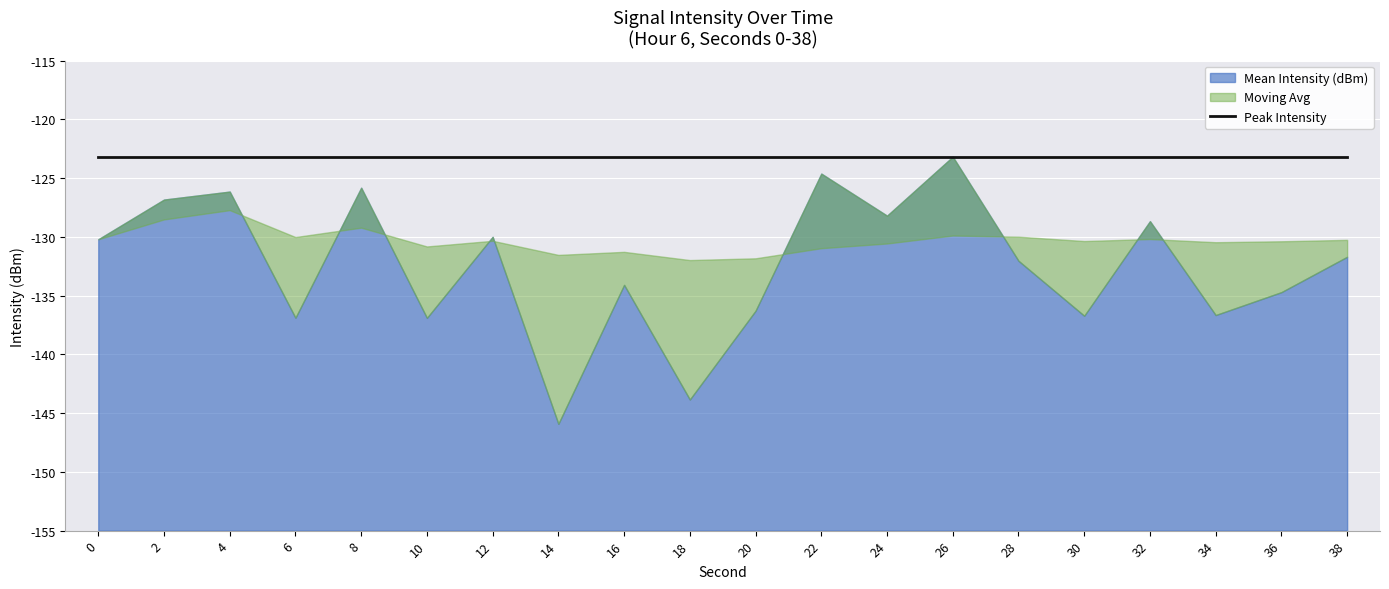

What is the minimum value shown in the chart?

-145.9